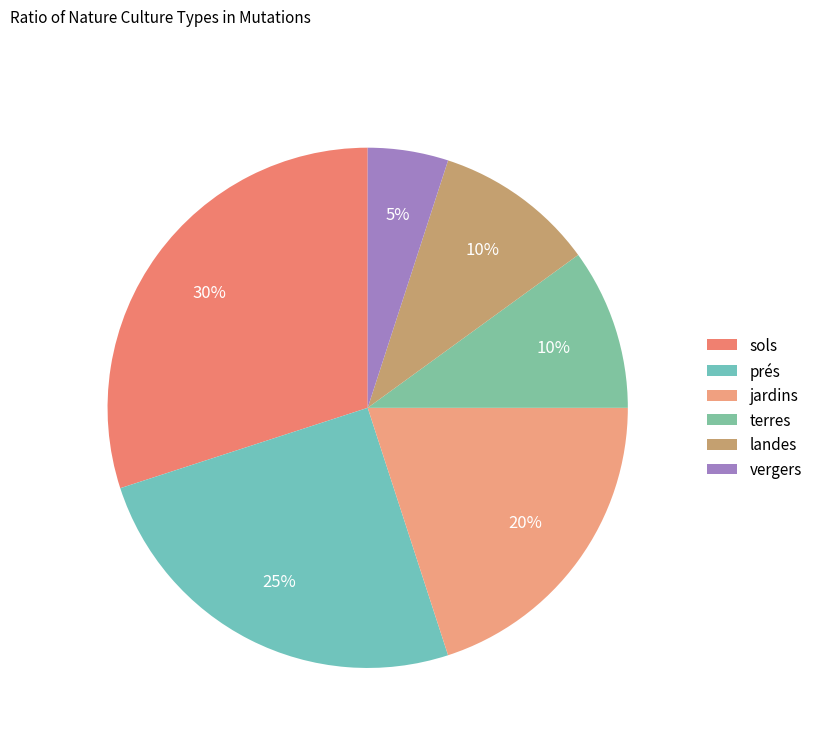

Rank the categories by value from highest to lowest.

sols, prés, jardins, terres, landes, vergers